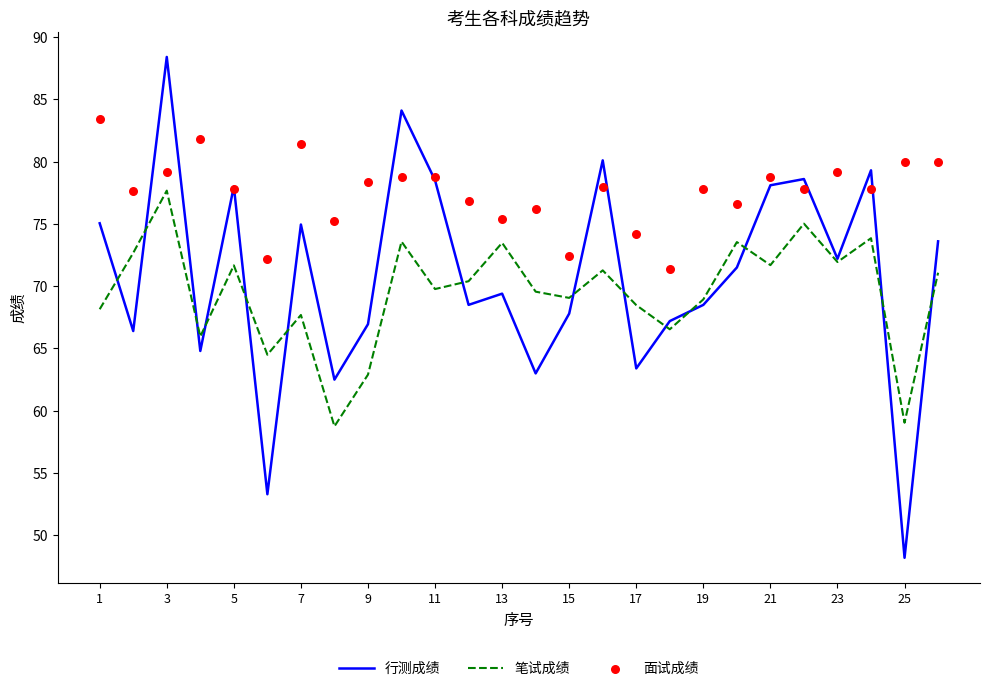

Which series has the largest total across all categories?

面试成绩